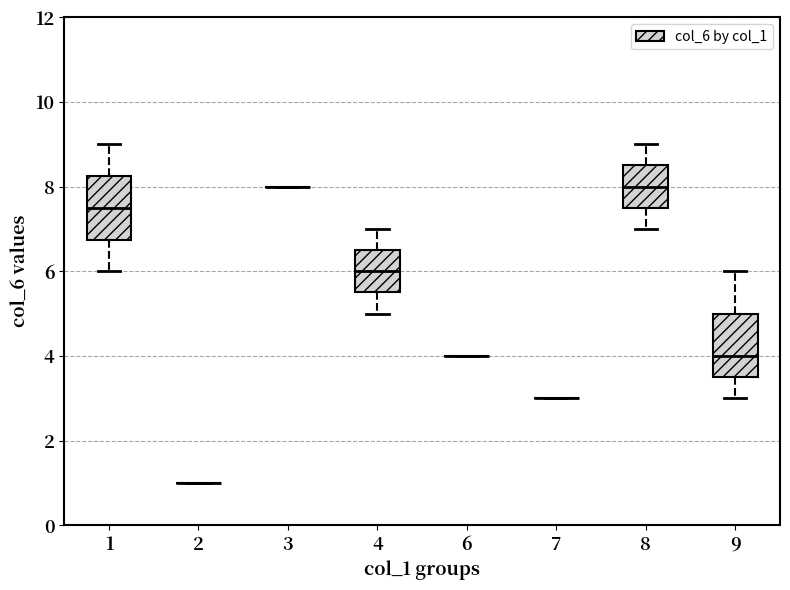

Reading left to right, transcribe this box plot: for each box, give where its median line is, the range the box spans, and where its two whiskers end, as read against the y-axis. The values are not printed on the chart, so give them approximately, as read against the axis.

1: median 7.6, box 6.8 to 8.2, whiskers 6.0 to 9.0
2: box collapsed to a line at 1.0, whiskers 1.0 to 1.0
3: box collapsed to a line at 8.0, whiskers 8.0 to 8.0
4: median 6.0, box 5.6 to 6.6, whiskers 5.0 to 7.0
6: box collapsed to a line at 4.0, whiskers 4.0 to 4.0
7: box collapsed to a line at 3.0, whiskers 3.0 to 3.0
8: median 8.0, box 7.6 to 8.6, whiskers 7.0 to 9.0
9: median 4.0, box 3.6 to 5.0, whiskers 3.0 to 6.0